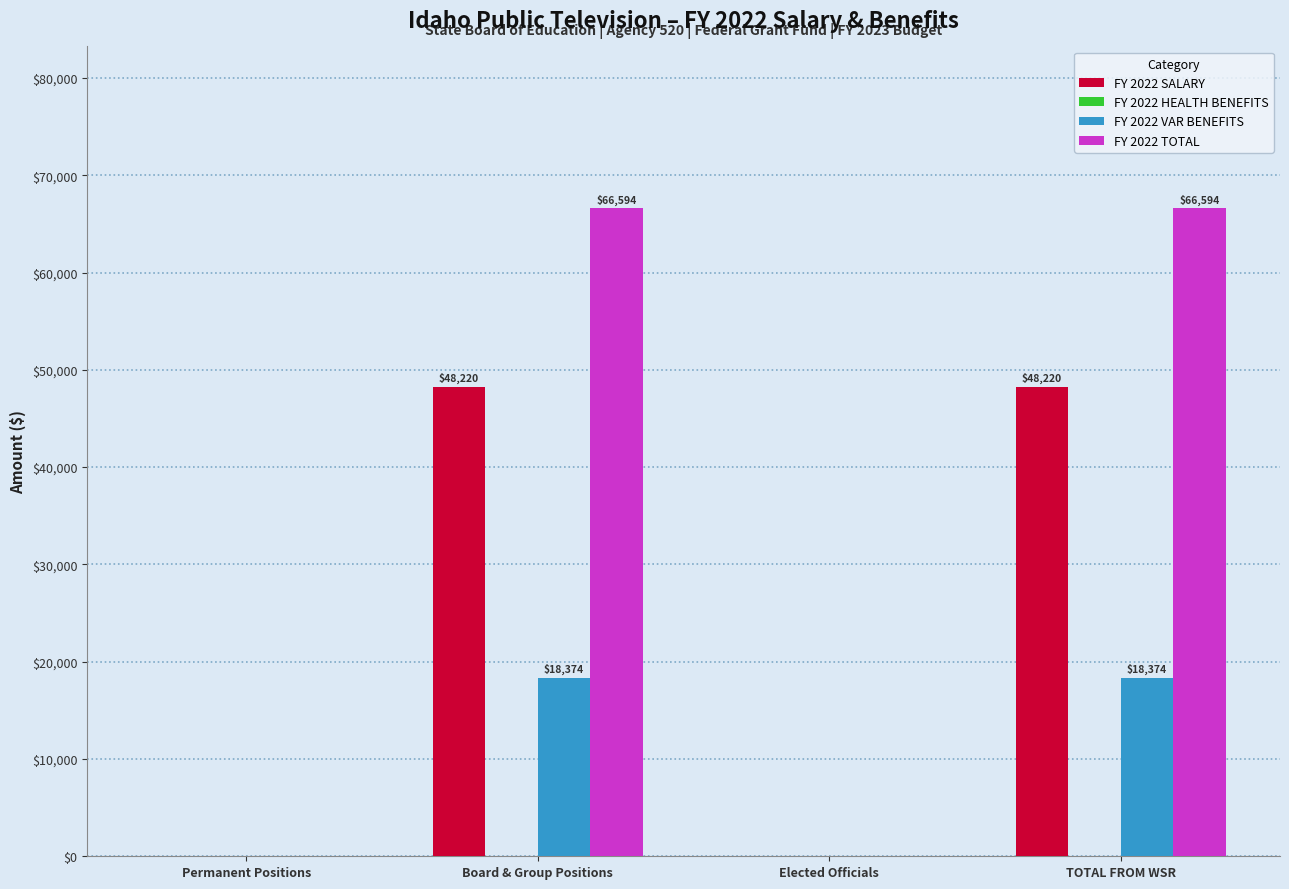

Which series has the largest total across all categories?

FY 2022 TOTAL